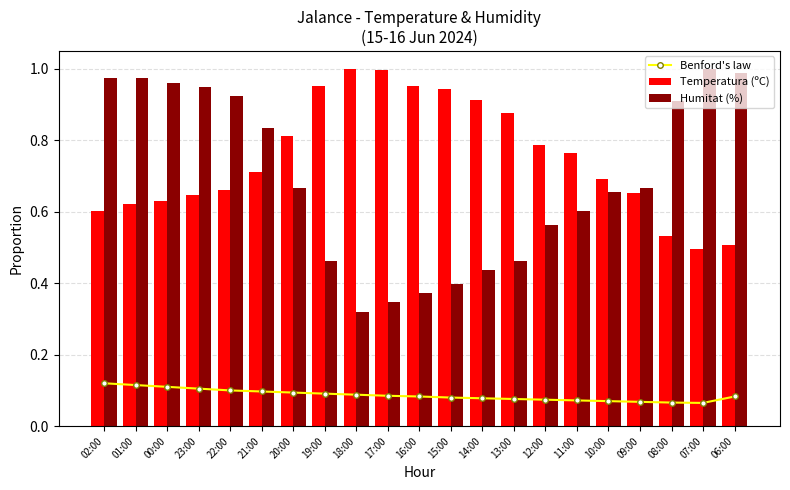

Is it true that Temperatura (ºC) equals 0.5 at 06:00?

True